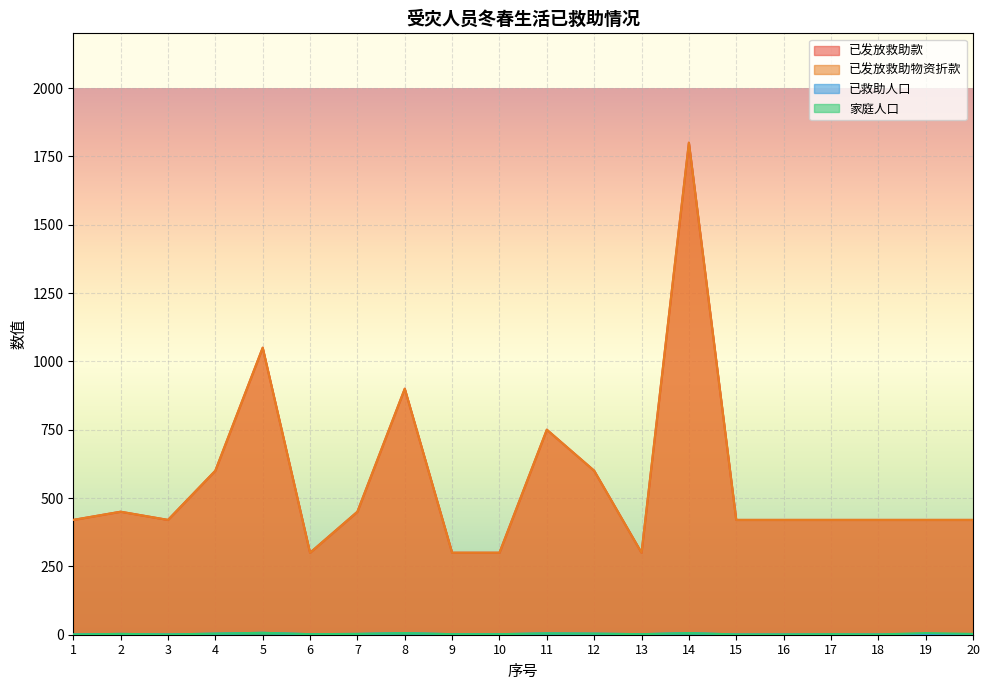

True or false: 已发放救助物资折款 and 已发放救助款 intersect in this chart.

False